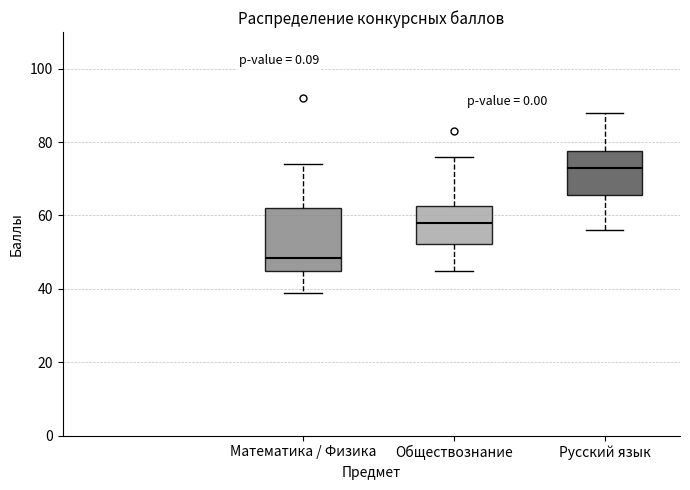

Reading left to right, transcribe this box plot: for each box, give where its median line is, the range the box spans, and where its two whiskers end, as read against the y-axis. The values are not printed on the chart, so give them approximately, as read against the axis.

Математика / Физика: median 48, box 46 to 62, whiskers 40 to 74
Обществознание: median 58, box 52 to 62, whiskers 46 to 76
Русский язык: median 74, box 66 to 78, whiskers 56 to 88